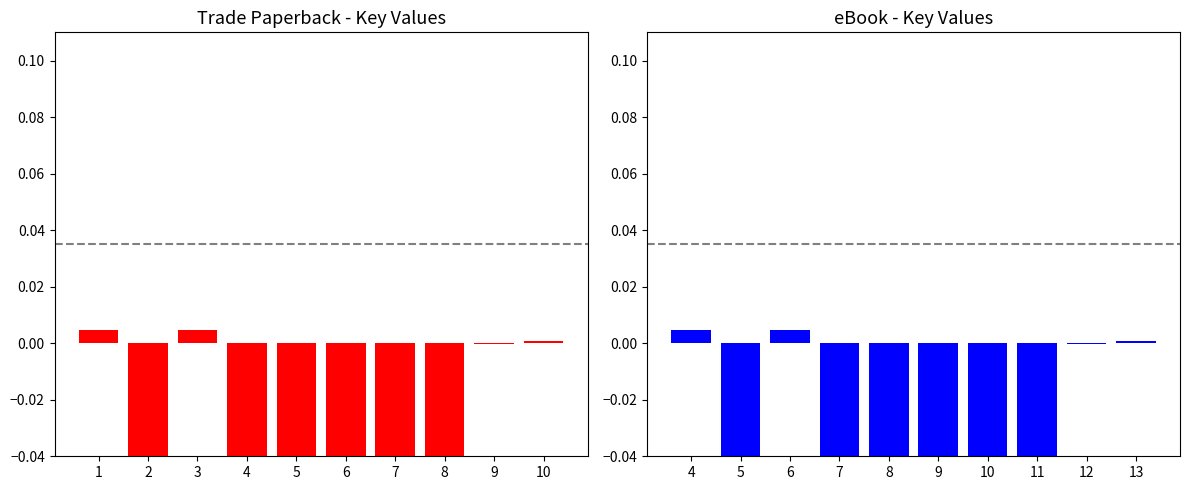

Which series has the widest spread of values?

Trade Paperback